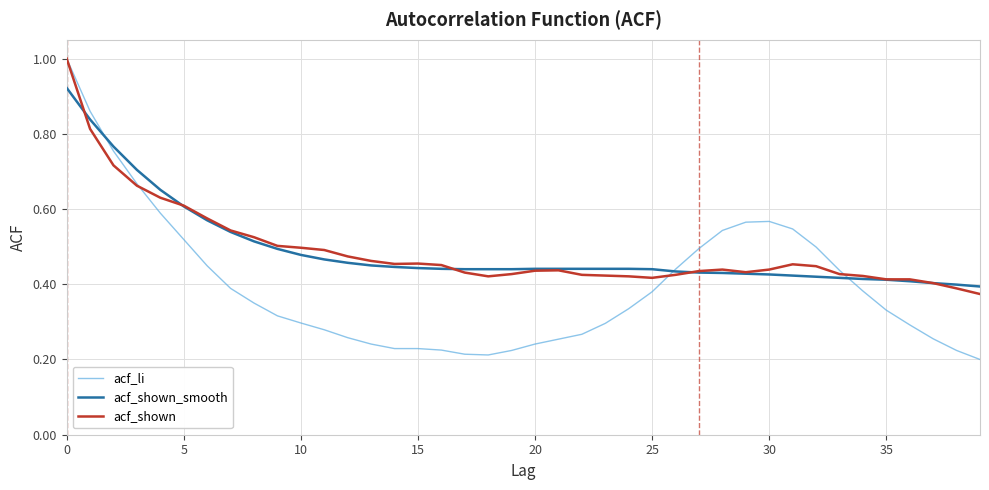

Which series has the widest spread of values?

acf_li